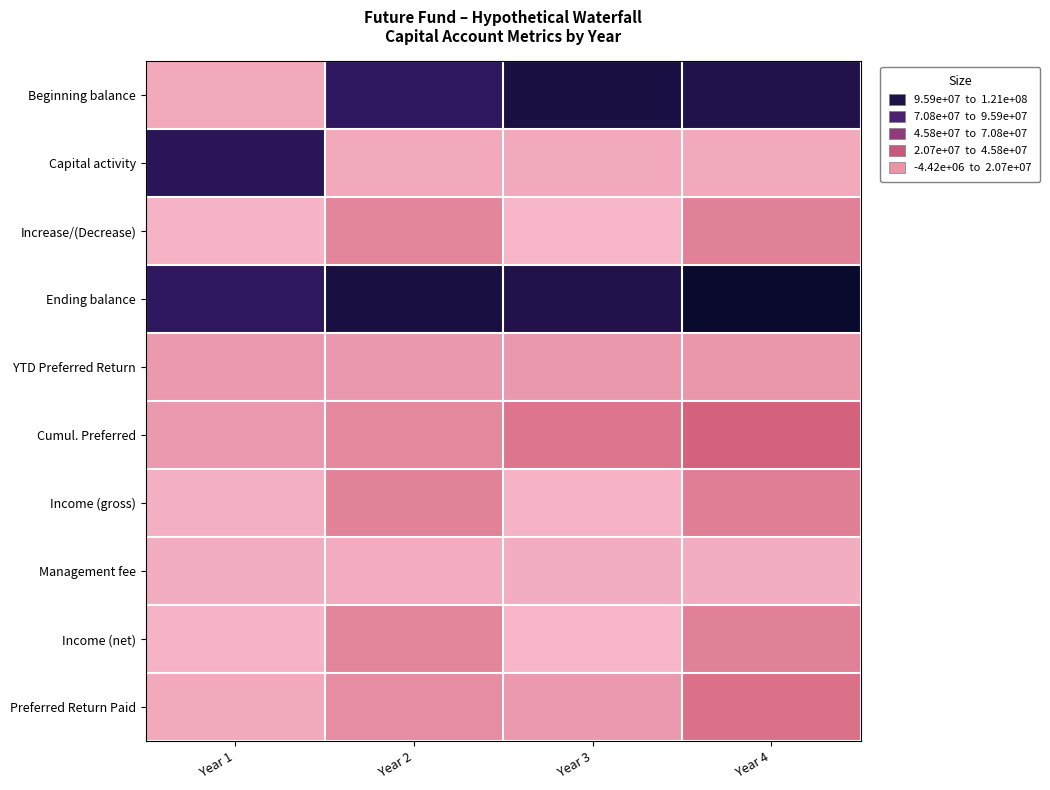

Reading right to left, list all the values displayed in this chart.

Beginning balance: Year 4=106156800	Year 3=110580000	Year 2=97000000	Year 1=0
Capital activity: Year 4=0	Year 3=0	Year 2=0	Year 1=100000000
Increase/(Decrease): Year 4=14861952	Year 3=-4423200	Year 2=13580000	Year 1=-3000000
Ending balance: Year 4=121018752	Year 3=106156800	Year 2=110580000	Year 1=97000000
YTD Preferred Return: Year 4=7146096	Year 3=6741600	Year 2=6360000	Year 1=6000000
Cumul. Preferred: Year 4=26247696	Year 3=19101600	Year 2=12360000	Year 1=6000000
Income (gross): Year 4=15923520	Year 3=-3317400	Year 2=14550000	Year 1=-2000000
Management fee: Year 4=-1061568	Year 3=-1105800	Year 2=-970000	Year 1=-1000000
Income (net): Year 4=14861952	Year 3=-4423200	Year 2=13580000	Year 1=-3000000
Preferred Return Paid: Year 4=21018752	Year 3=6156800	Year 2=10580000	Year 1=0